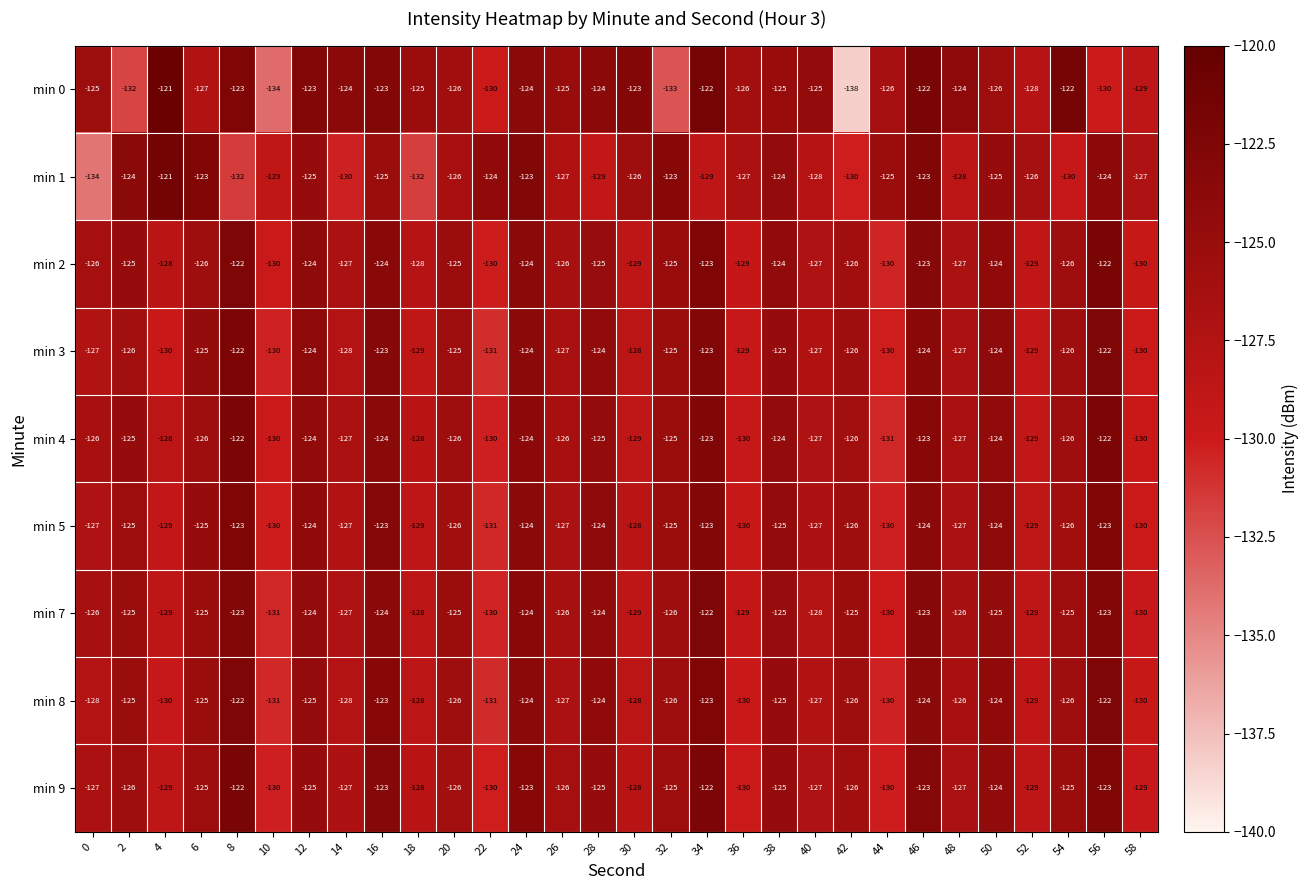

Between 0 and 28, which series saw the biggest shift?

min 1